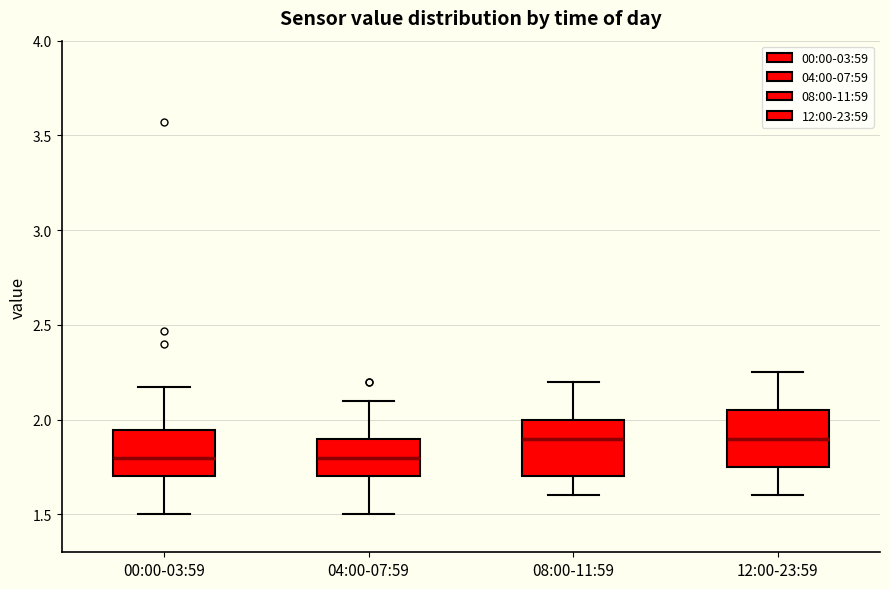

Reading left to right, read every box against the y-axis: the position of its median line, the range the box covers, and the ends of its whiskers. The values are not printed on the chart, so give them approximately, as read against the axis.

00:00-03:59: median 1.80, box 1.70 to 1.95, whiskers 1.50 to 2.15
04:00-07:59: median 1.80, box 1.70 to 1.90, whiskers 1.50 to 2.10
08:00-11:59: median 1.90, box 1.70 to 2.00, whiskers 1.60 to 2.20
12:00-23:59: median 1.90, box 1.75 to 2.05, whiskers 1.60 to 2.25